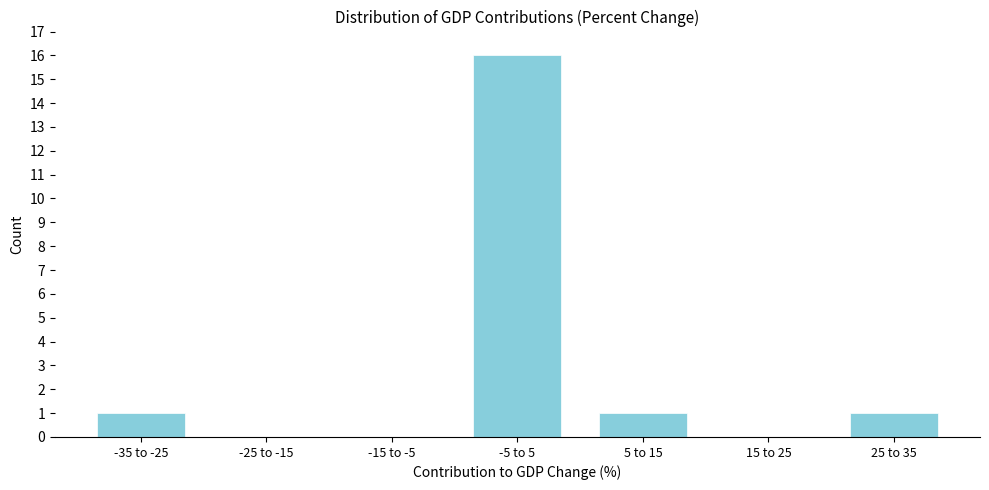

Reading left to right, extract all data points from this chart.

-35 to -25=1	-25 to -15=0	-15 to -5=0	-5 to 5=16	5 to 15=1	15 to 25=0	25 to 35=1